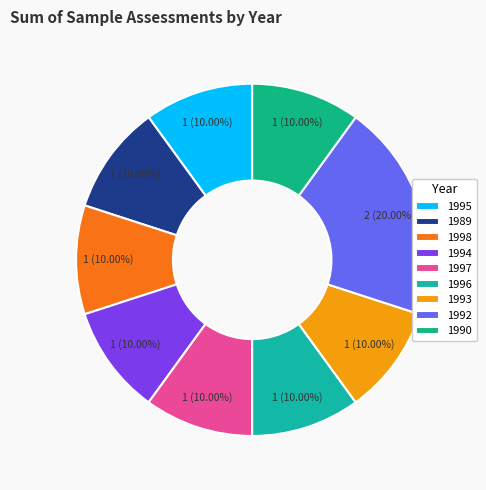

Which has a higher value, 1990 or 1998?

1998